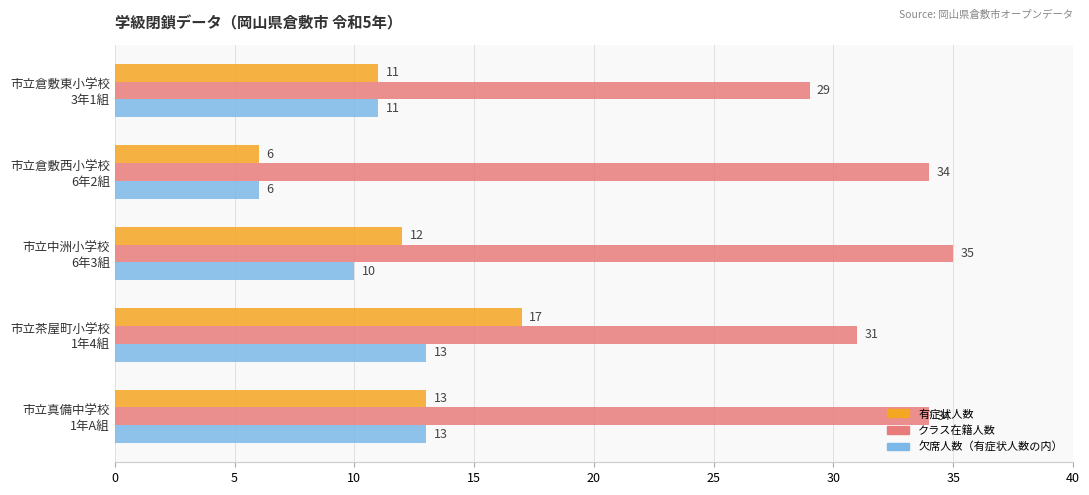

Which series has the largest range (max minus min)?

有症状人数